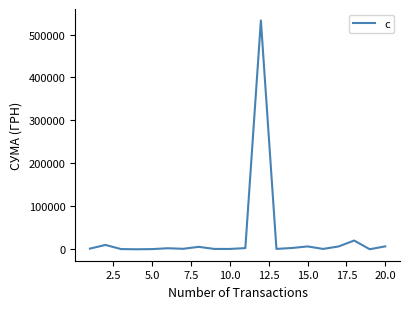

What is the greatest value displayed?

532782.7